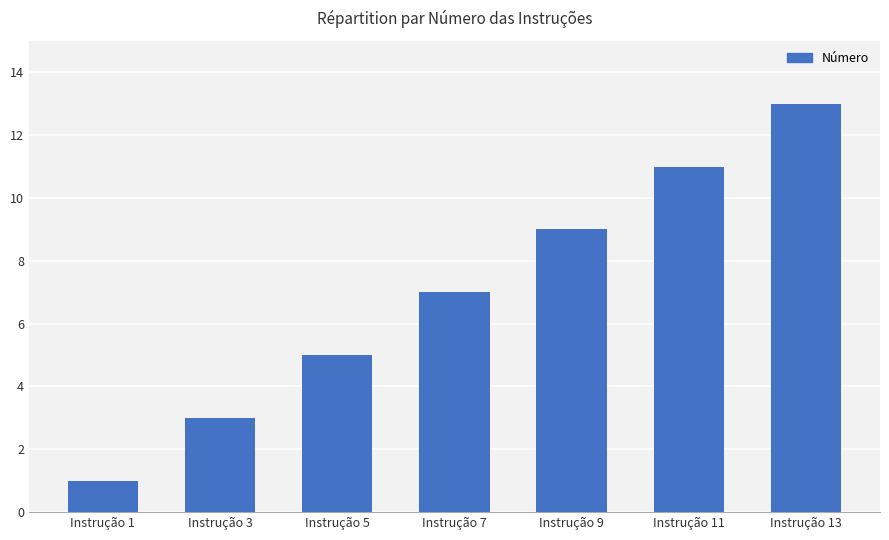

Which category has the lowest value across all series?

Instrução 1